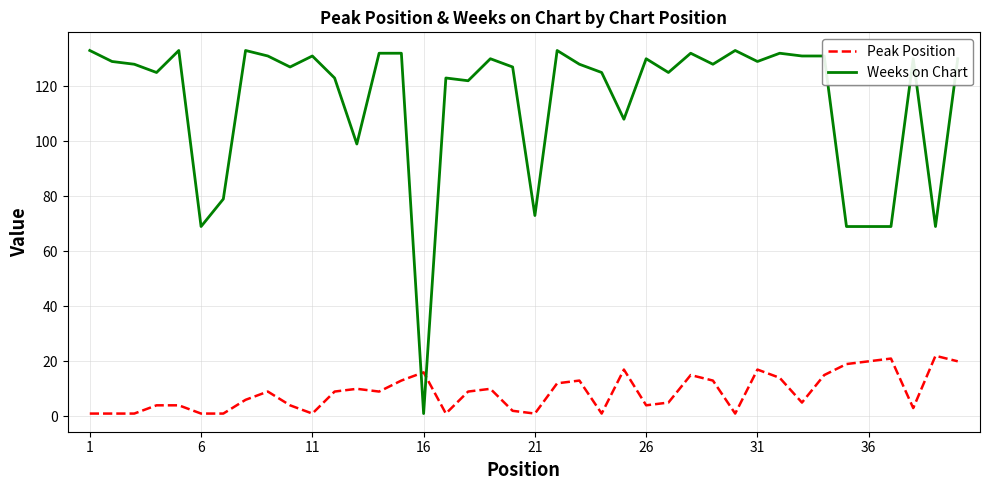

Which series has the widest spread of values?

Weeks on Chart